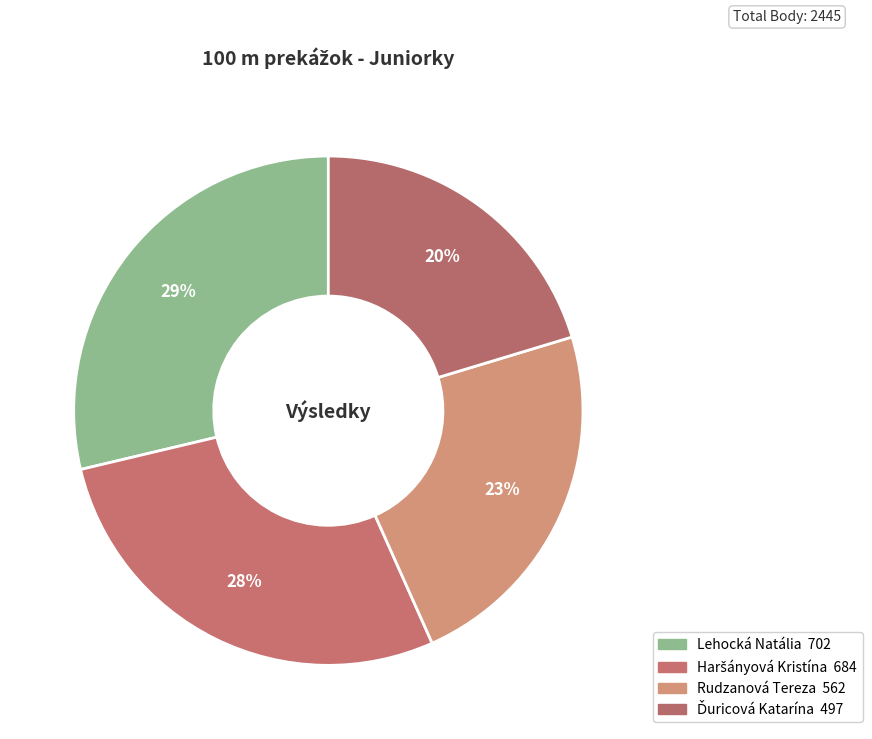

Is there a majority slice in this chart?

No